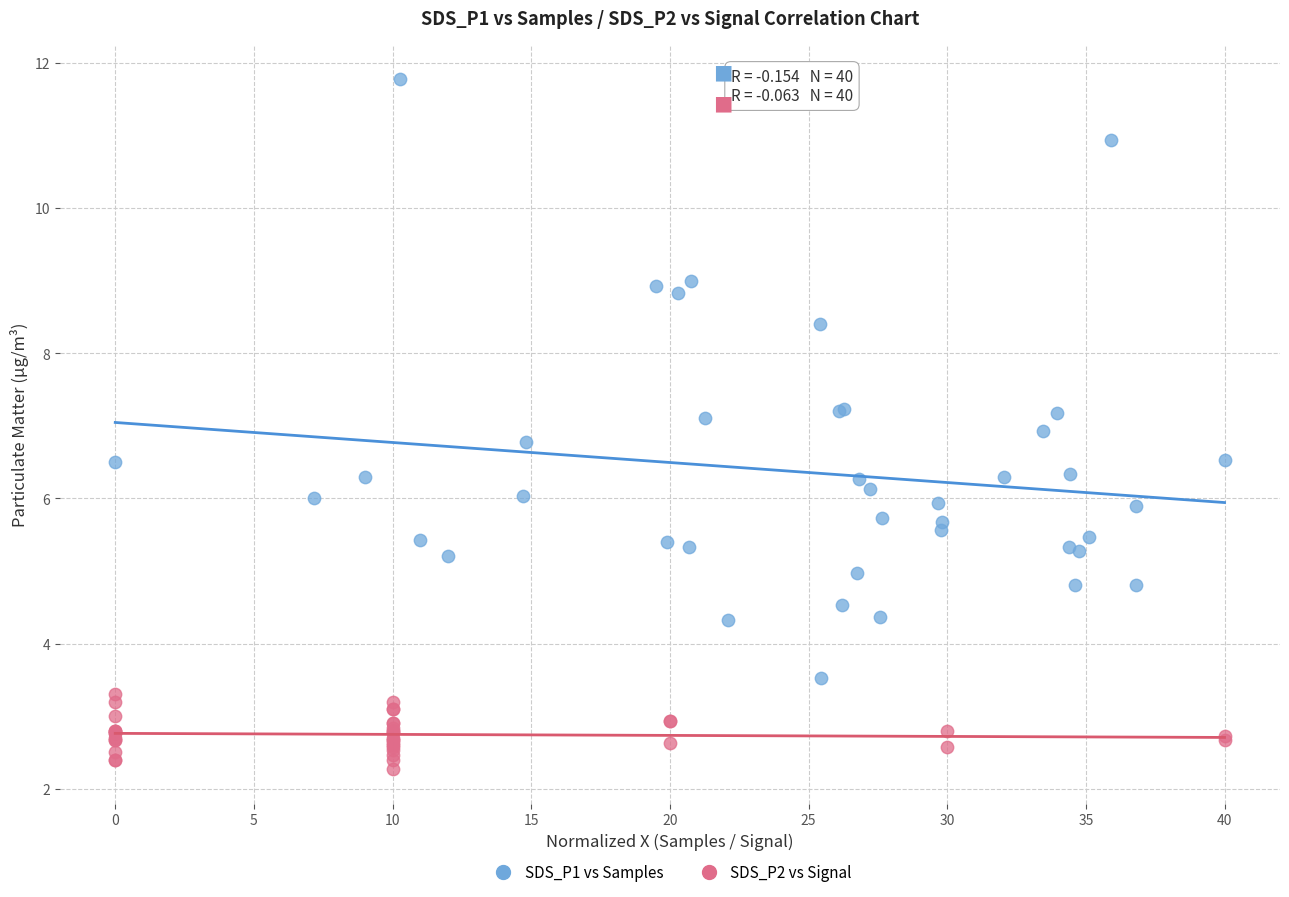

Which series has the widest spread of Y values?

SDS_P1 vs Samples